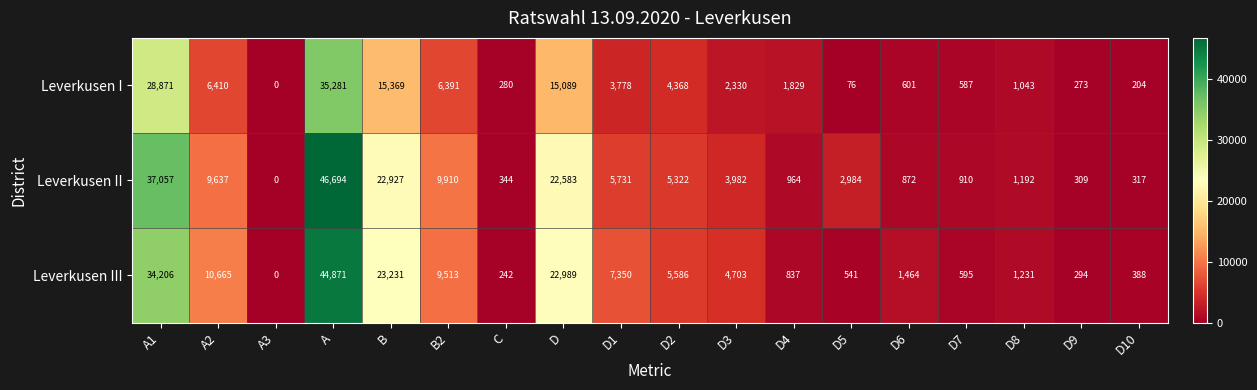

At how many categories does at least one series exceed 28465?

2